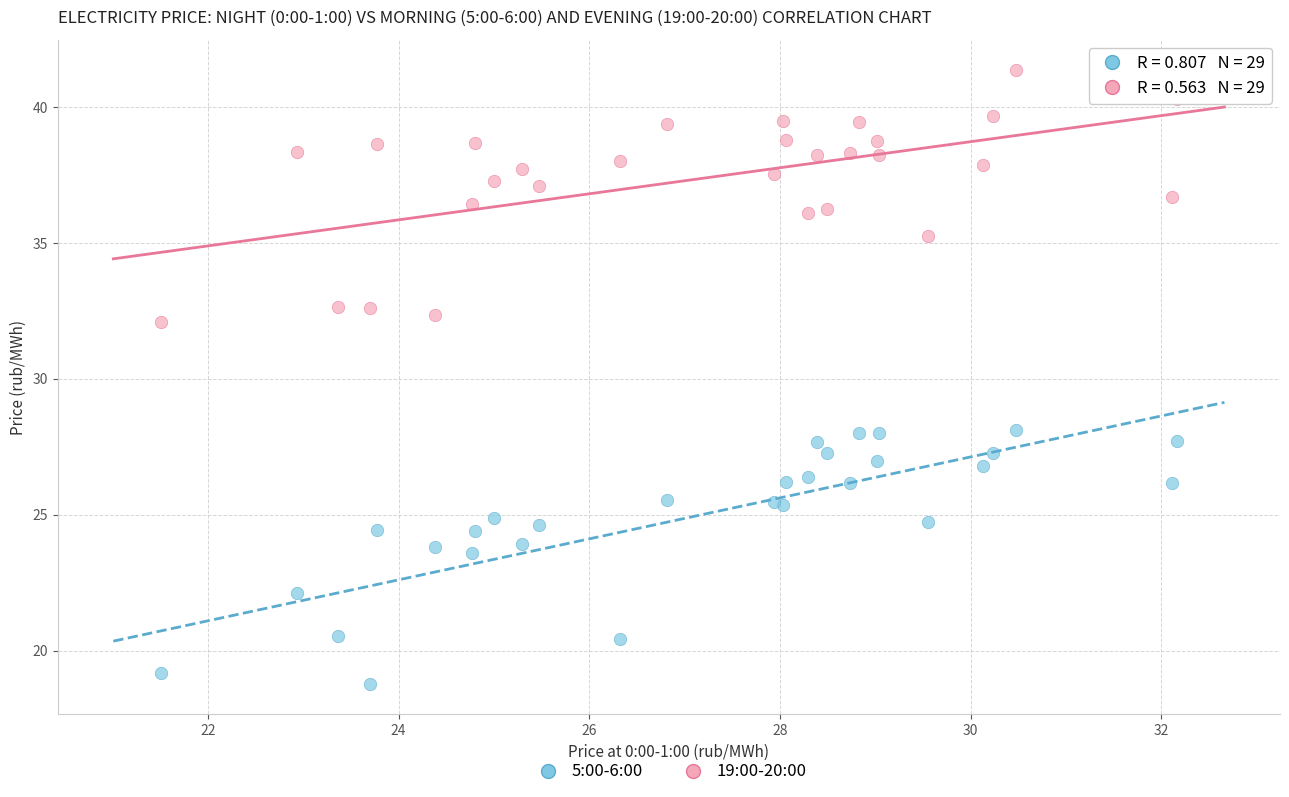

What is the X range (max minus min) for the scatter plot?

10.6